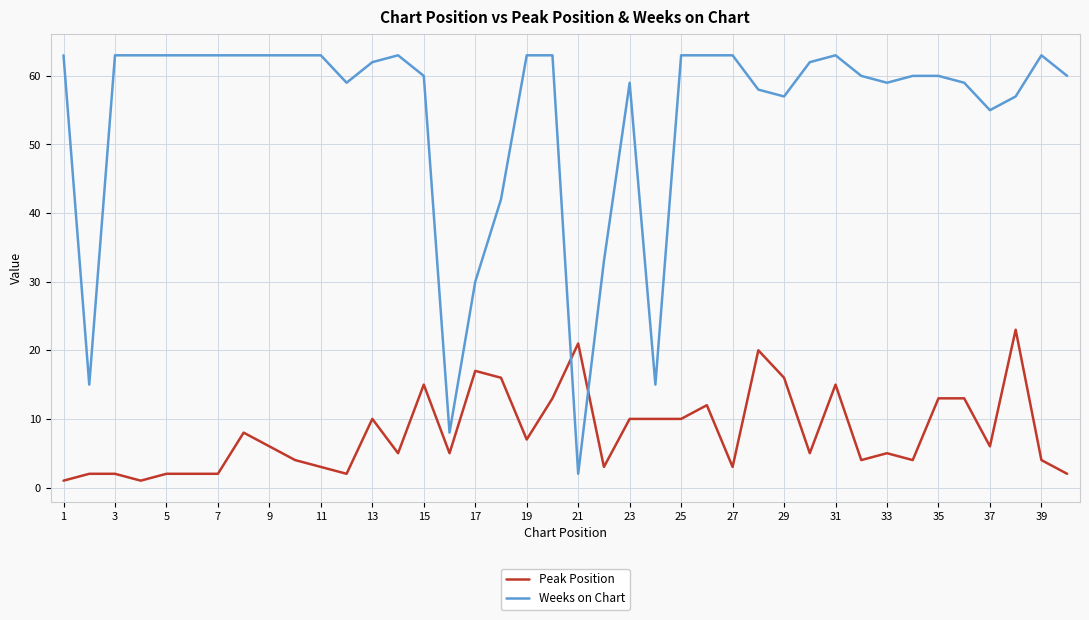

At how many categories does at least one series exceed 44?

33